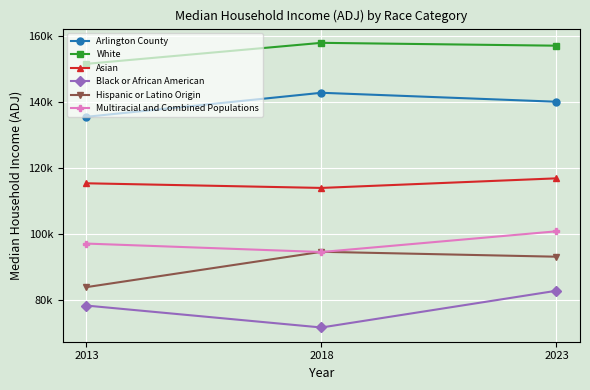

List the labels in order of Multiracial and Combined Populations value, largest first.

2023, 2013, 2018